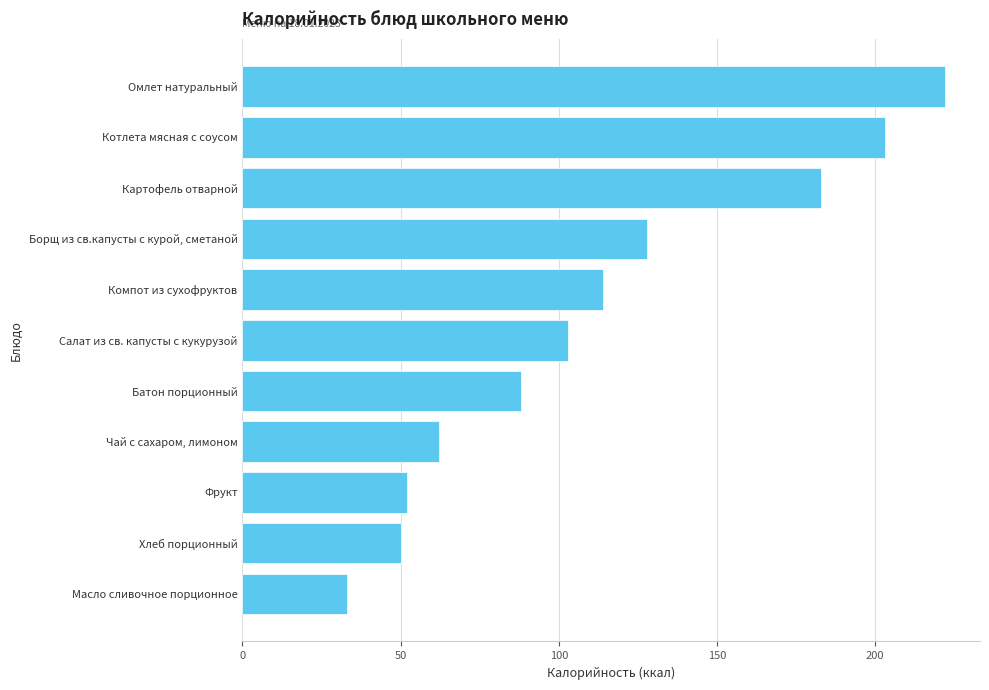

What position from the top is Батон порционный?

7